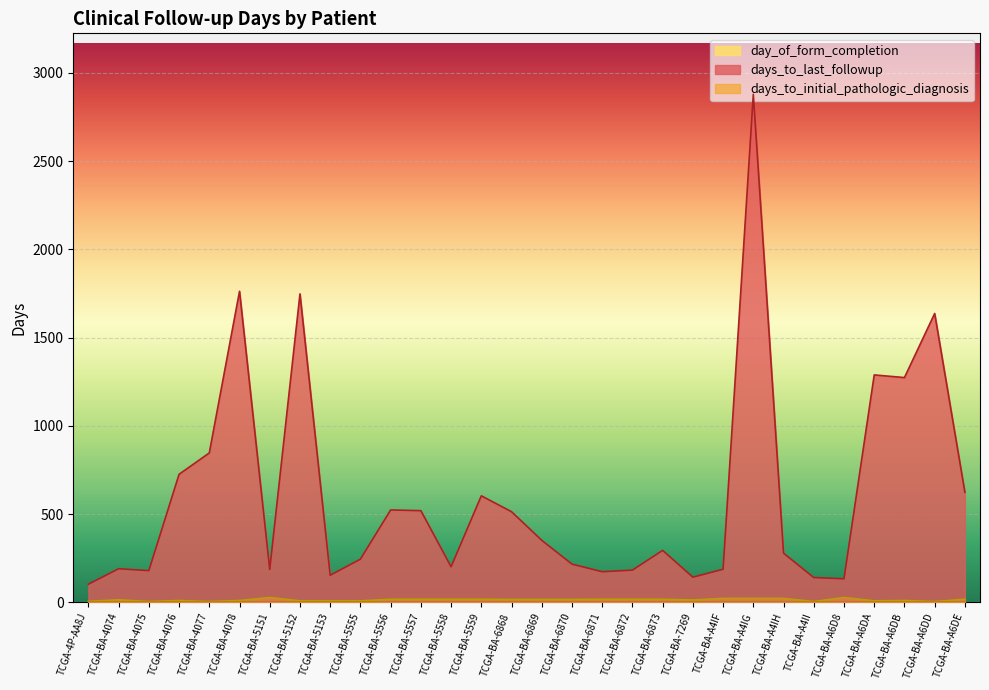

What is the maximum value shown in the chart?

2878